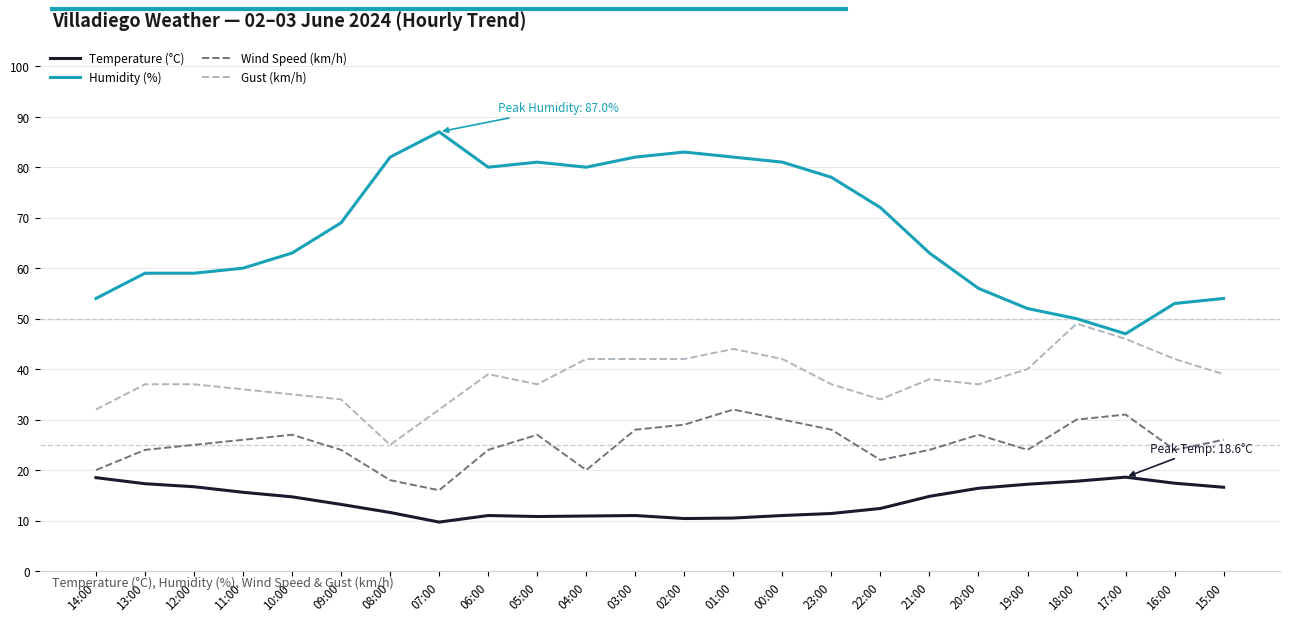

True or false: Temperature (°C) and Humidity (%) intersect in this chart.

False